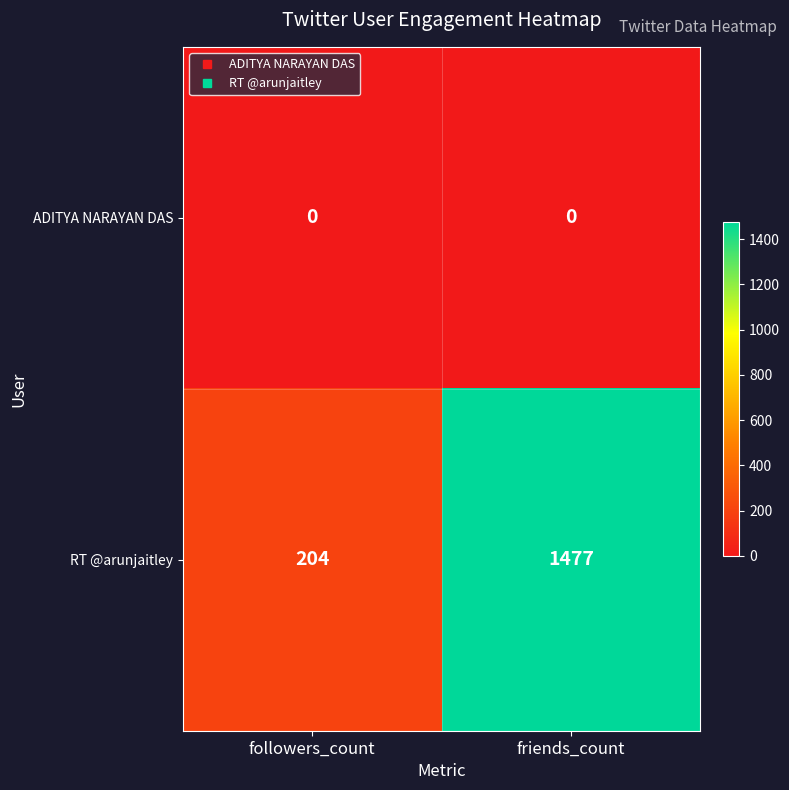

List the series in order of their peak value, highest first.

RT @arunjaitley, ADITYA NARAYAN DAS